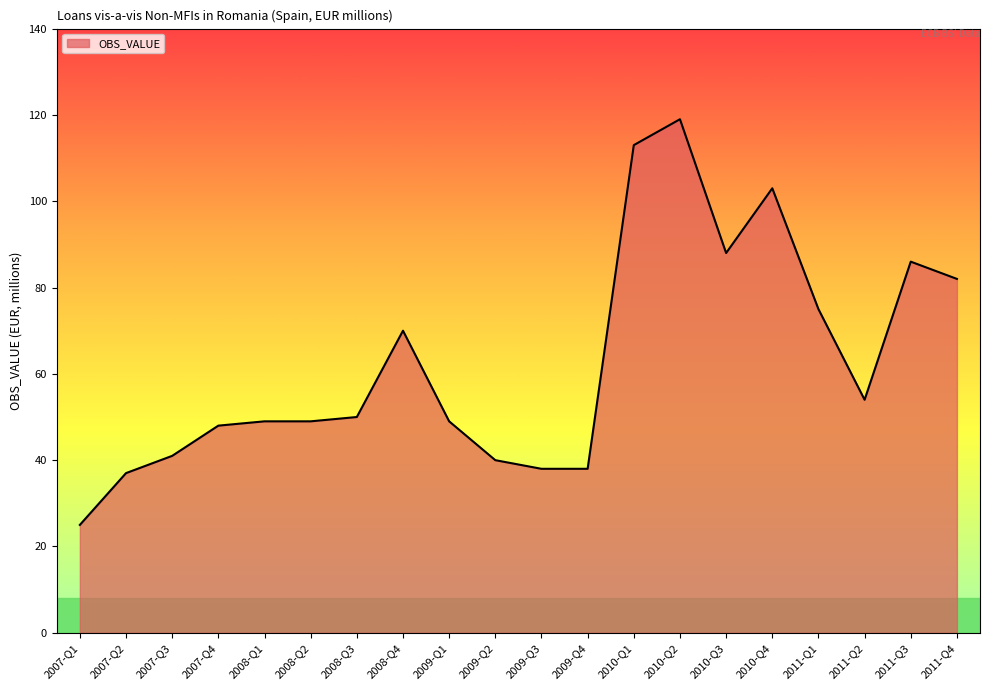

What position from the left is 2011-Q2?

18